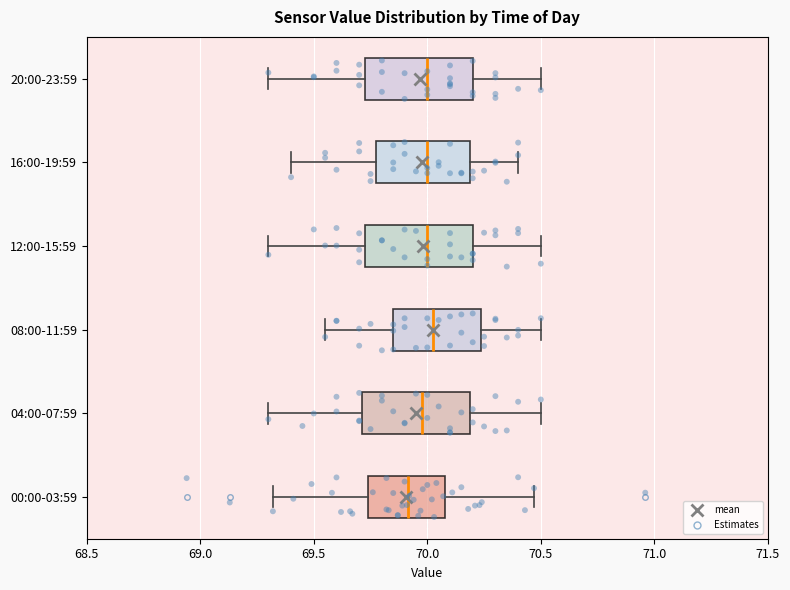

Reading bottom to top, read every box against the x-axis: the position of its median line, the range the box covers, and the ends of its whiskers. The values are not printed on the chart, so give them approximately, as read against the axis.

00:00-03:59: median 69.90, box 69.75 to 70.10, whiskers 69.30 to 70.45
04:00-07:59: median 70.00, box 69.70 to 70.20, whiskers 69.30 to 70.50
08:00-11:59: median 70.05, box 69.85 to 70.25, whiskers 69.55 to 70.50
12:00-15:59: median 70.00, box 69.75 to 70.20, whiskers 69.30 to 70.50
16:00-19:59: median 70.00, box 69.80 to 70.20, whiskers 69.40 to 70.40
20:00-23:59: median 70.00, box 69.75 to 70.20, whiskers 69.30 to 70.50